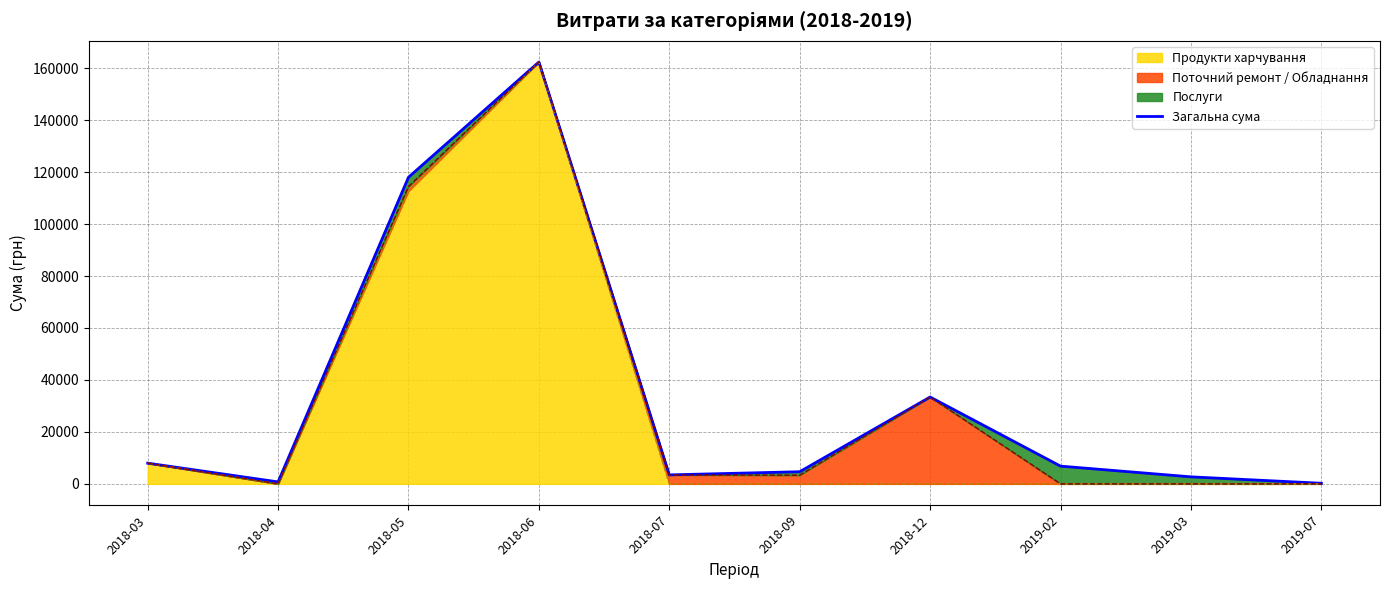

Read the value at 2018-05.

118033.0